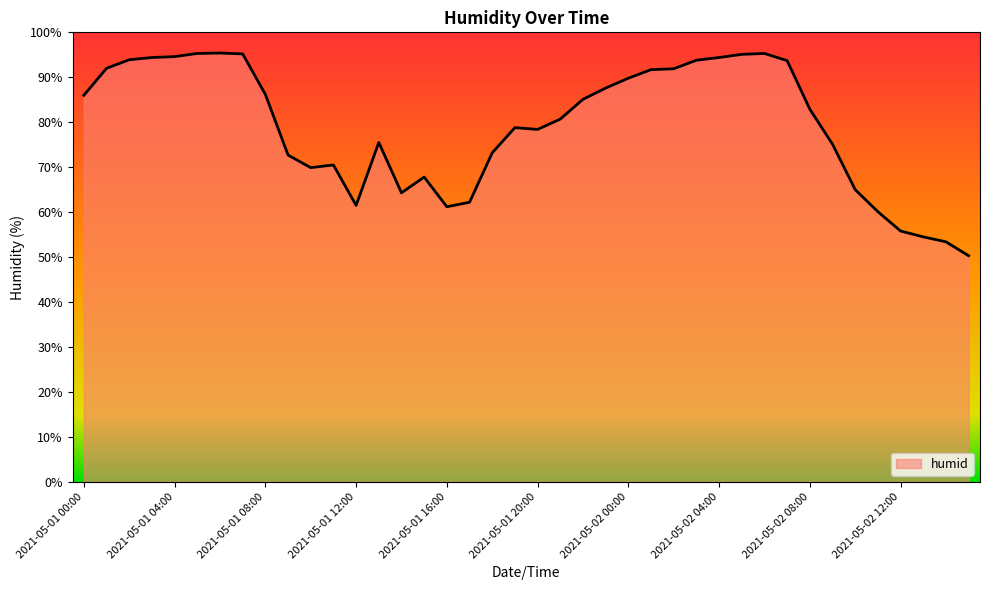

What is the difference between the maximum and minimum values?

45.1